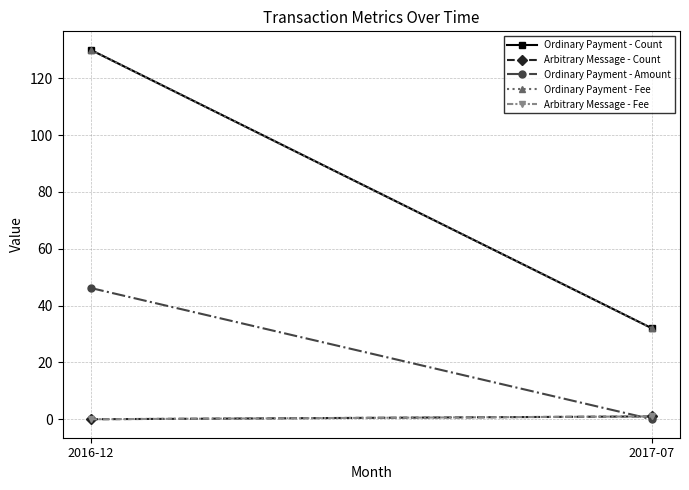

What is the spread (max minus min) of values at 2016-12?

130.0